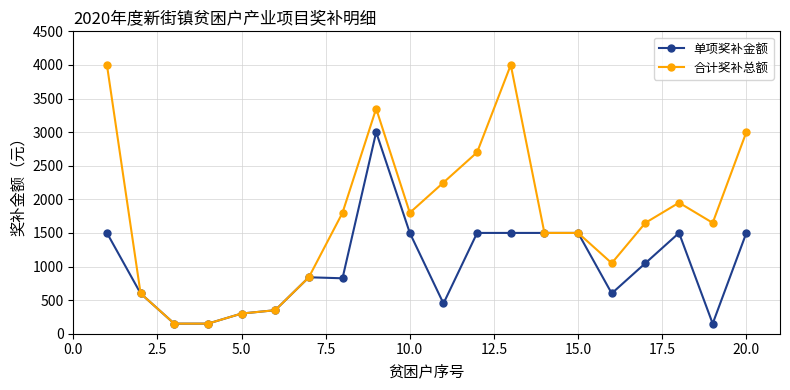

What is the value of the 合计奖补总额 point at the 8th from the left?

1800